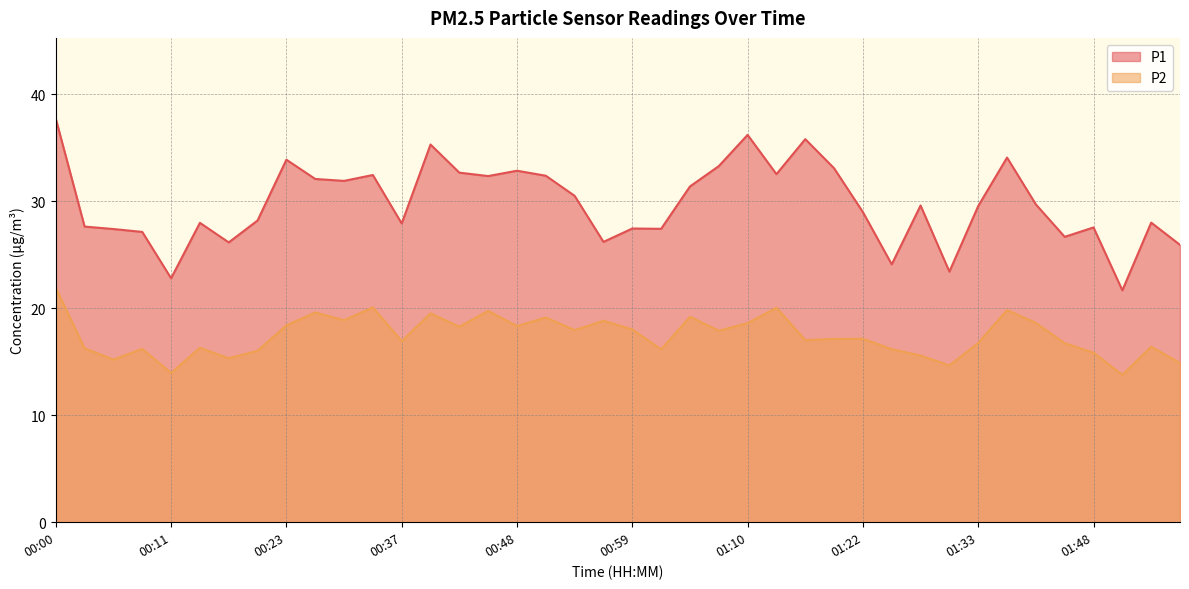

What are all the series names shown in the legend?

P1, P2